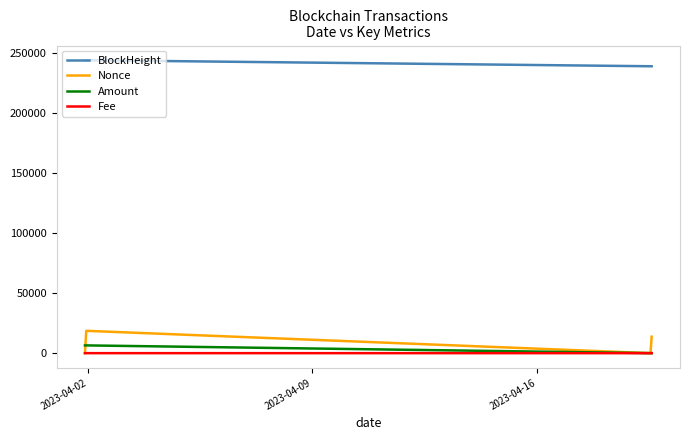

True or false: Nonce and BlockHeight cross at least once.

False